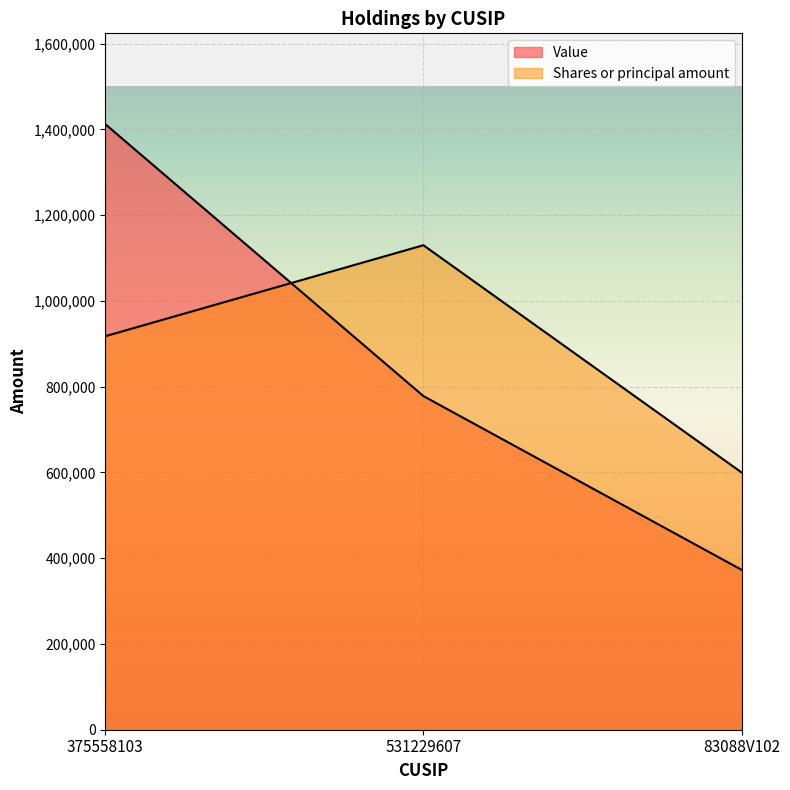

The value of Shares or principal amount at 83088V102 is 898947. True or false?

False